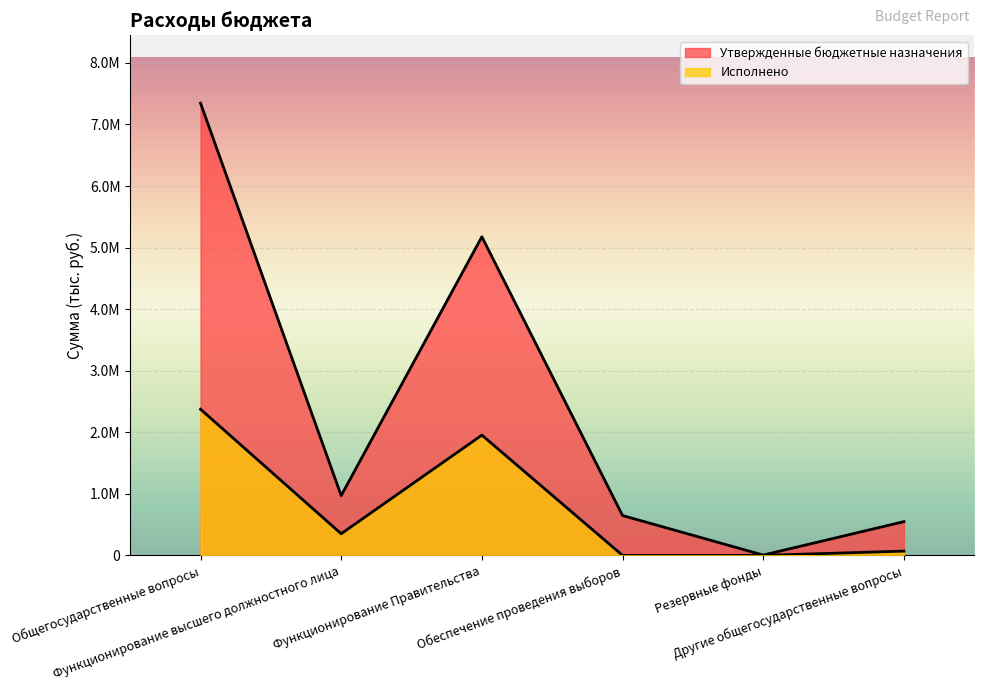

Which series has the widest spread of values?

Утвержденные бюджетные назначения